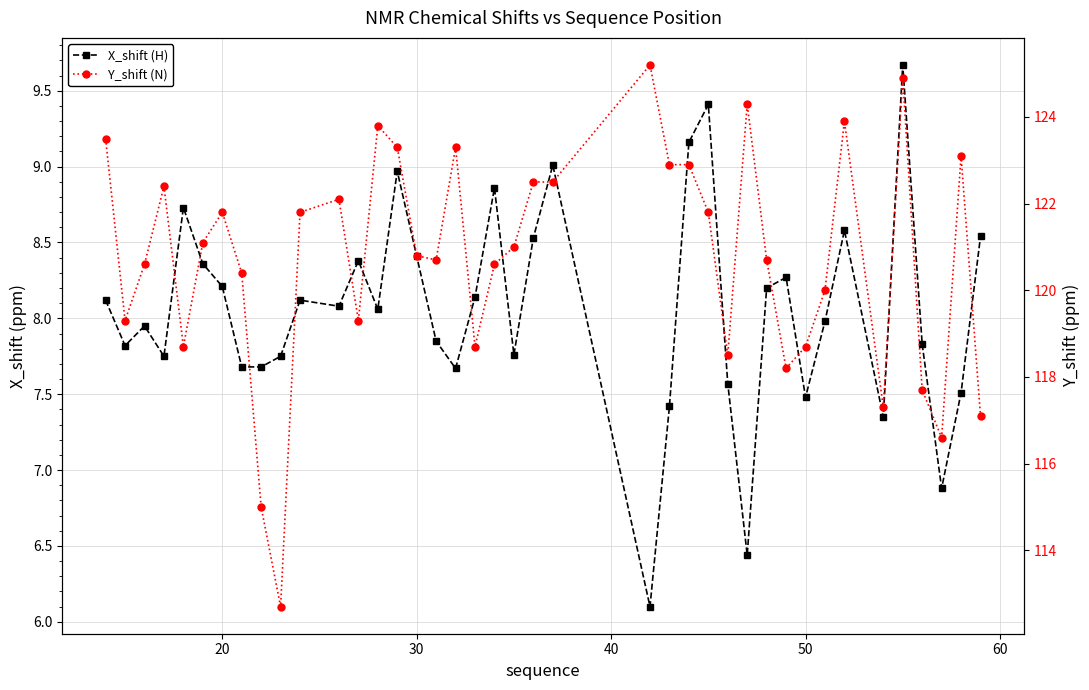

True or false: Y_shift (N) and X_shift (H) intersect in this chart.

False